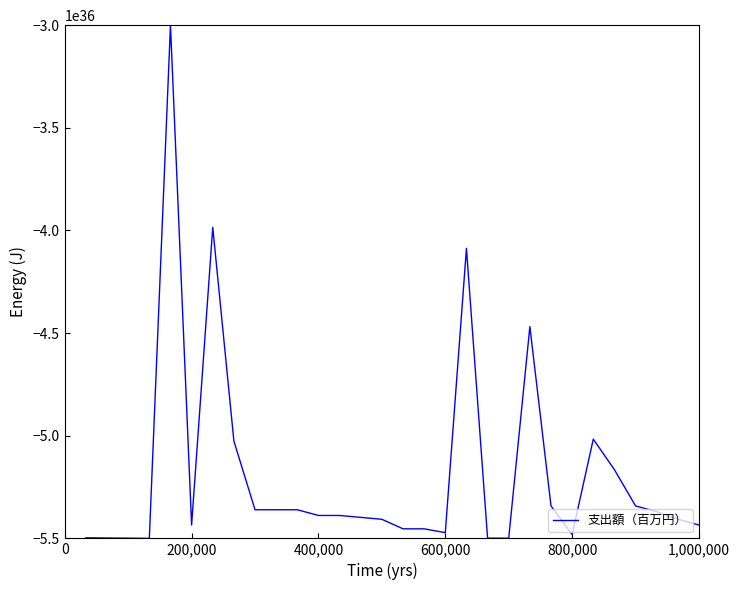

How many points are higher than both their immediate neighbors (excluding endpoints)?

5